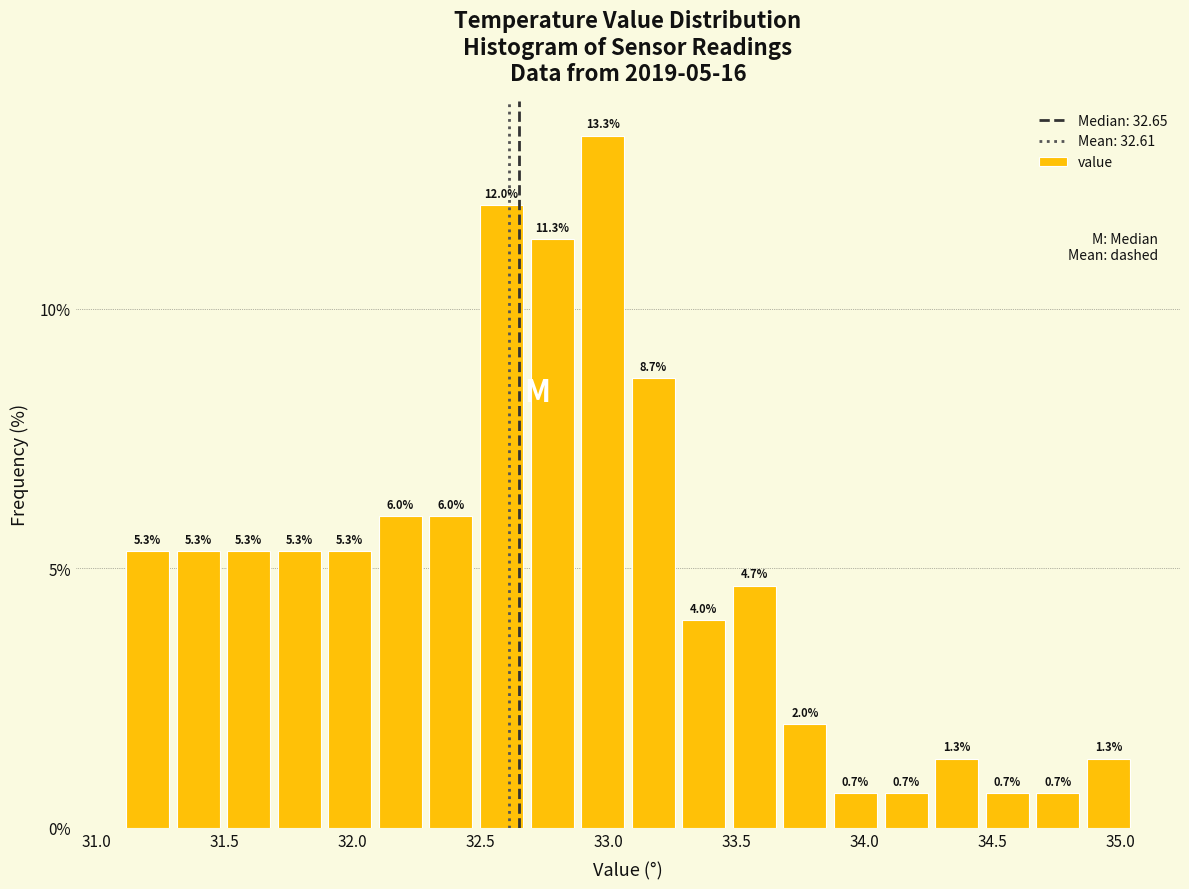

Read against the x-axis, roughly where is the centre of the tallest bar?

33.00